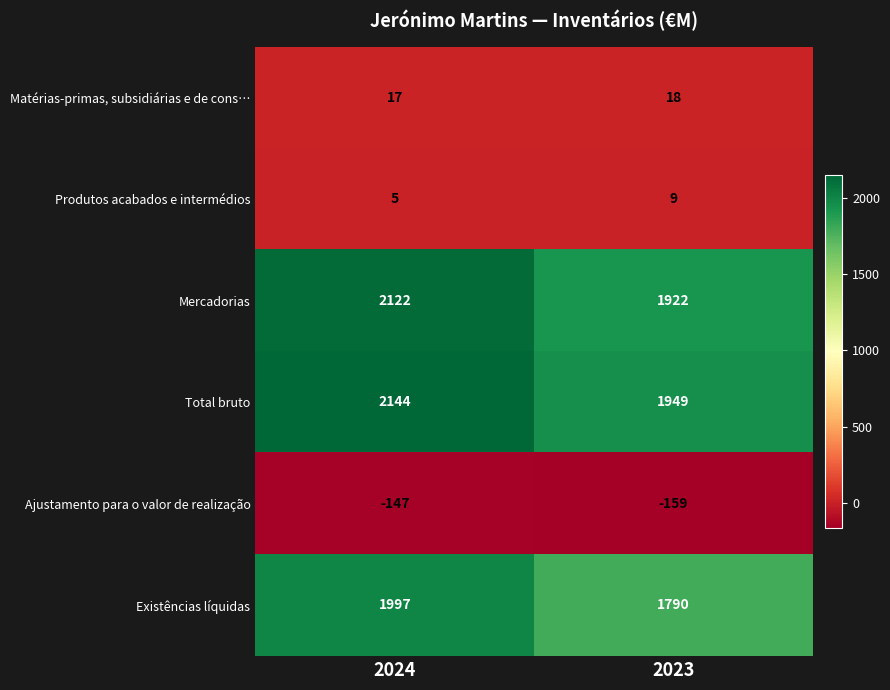

What is the difference between the maximum and minimum values in the Produtos acabados e intermédios series?

4